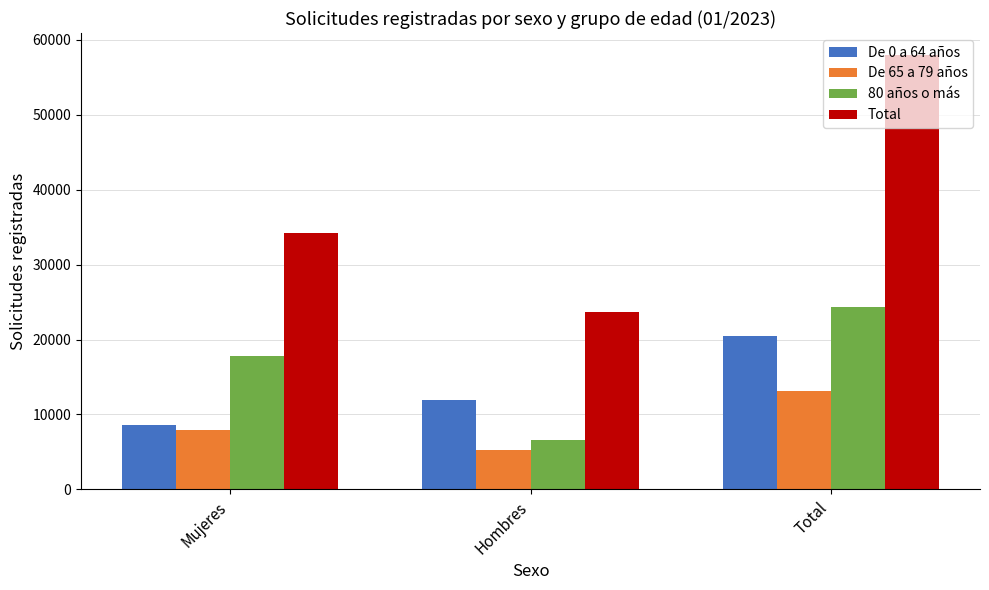

True or false: De 0 a 64 años has a value of 11919 at Hombres.

True